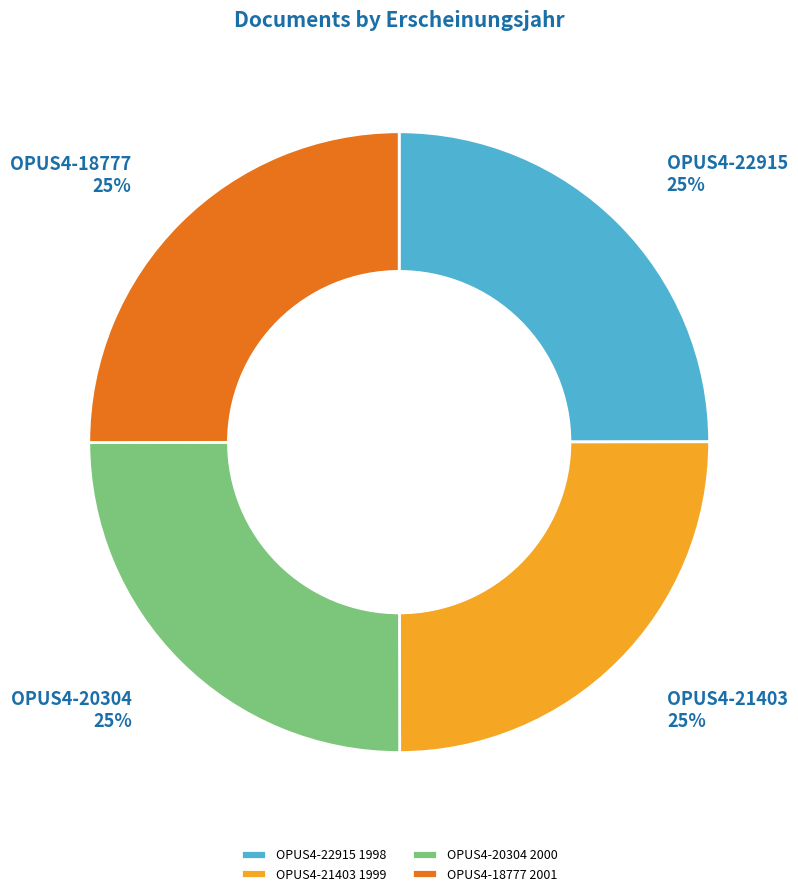

Is OPUS4-21403 1999 the majority of the pie?

No